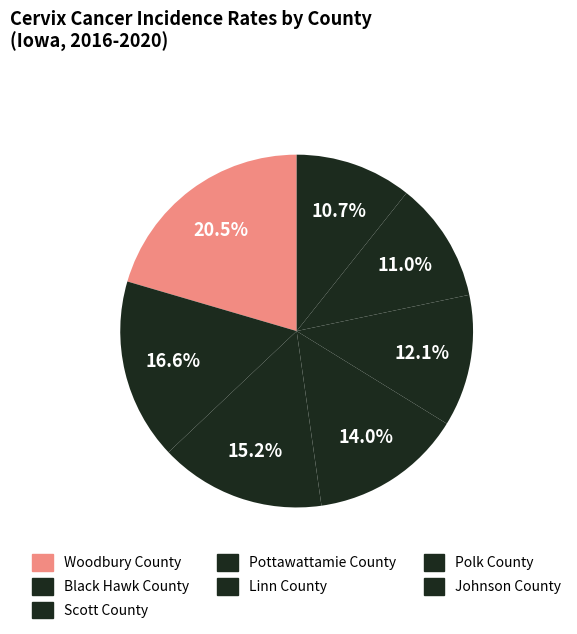

Is the sum of Johnson County and Scott County greater than half?

No